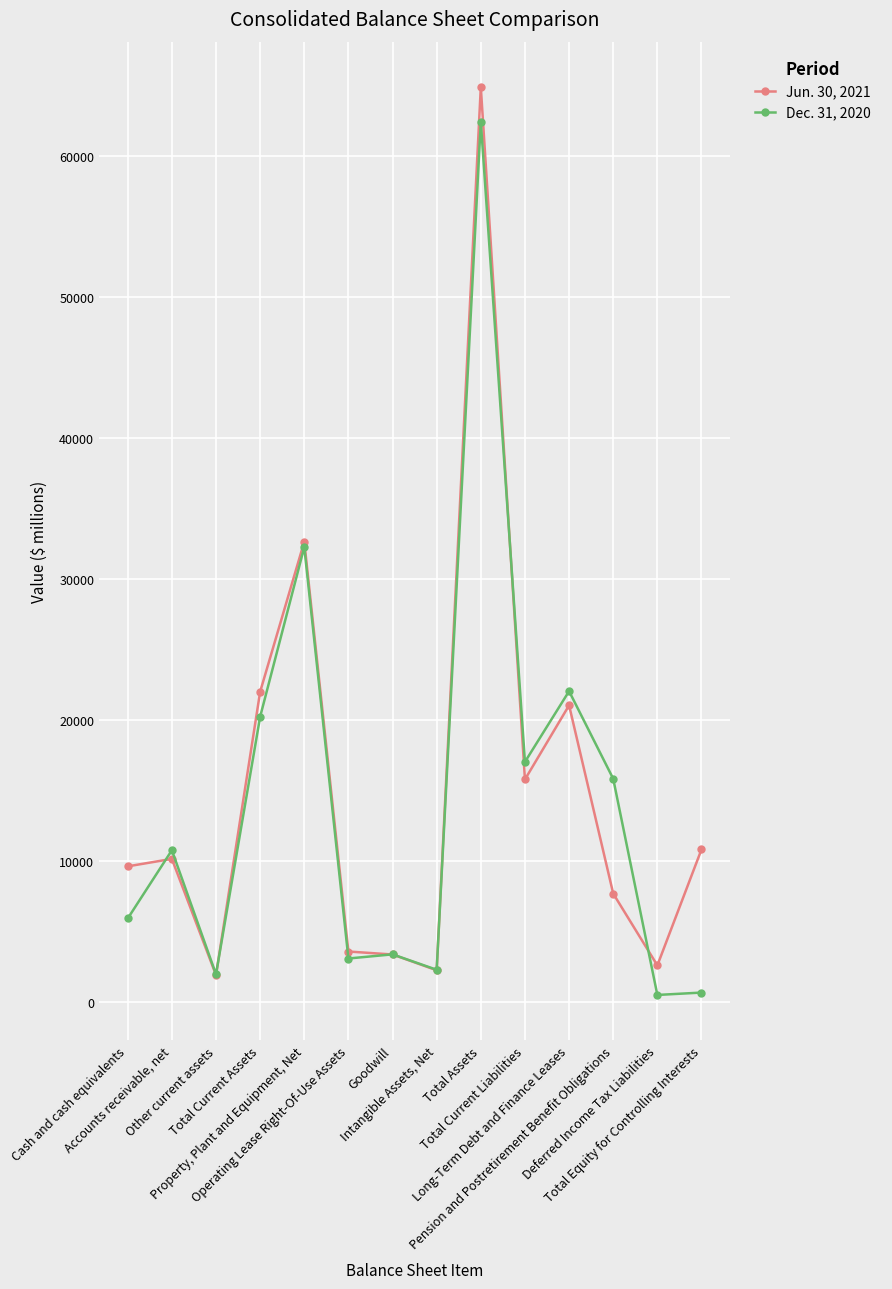

What is the sum of the Jun. 30, 2021 values at Pension and Postretirement Benefit Obligations and Cash and cash equivalents?

17283